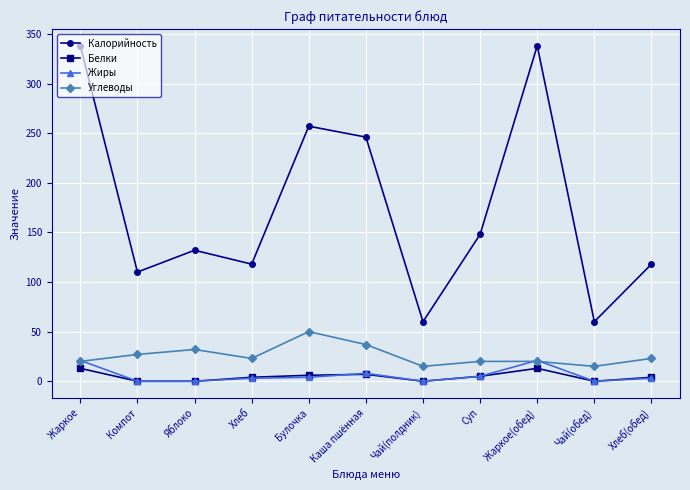

Count the number of categories in the chart.

11